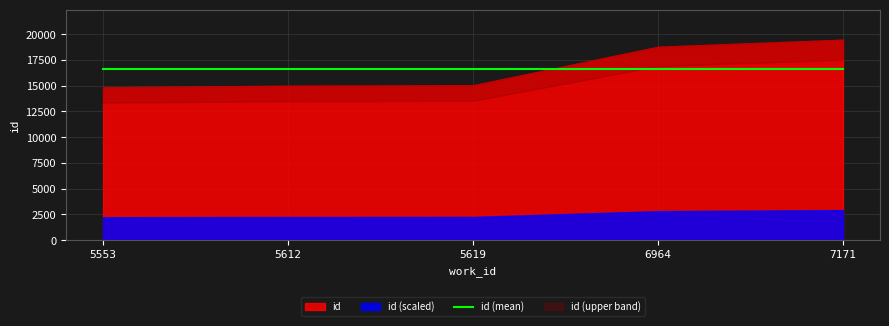

What is the difference between the maximum and second lowest values?

4470